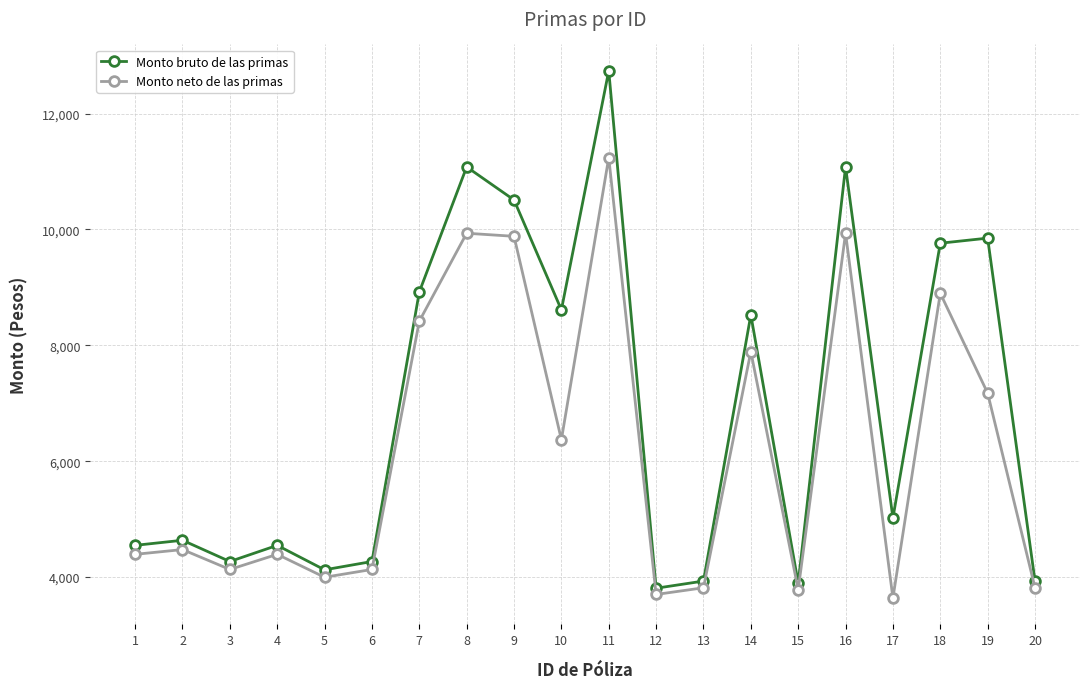

Rank the series by their average value, from highest to lowest.

Monto bruto de las primas, Monto neto de las primas